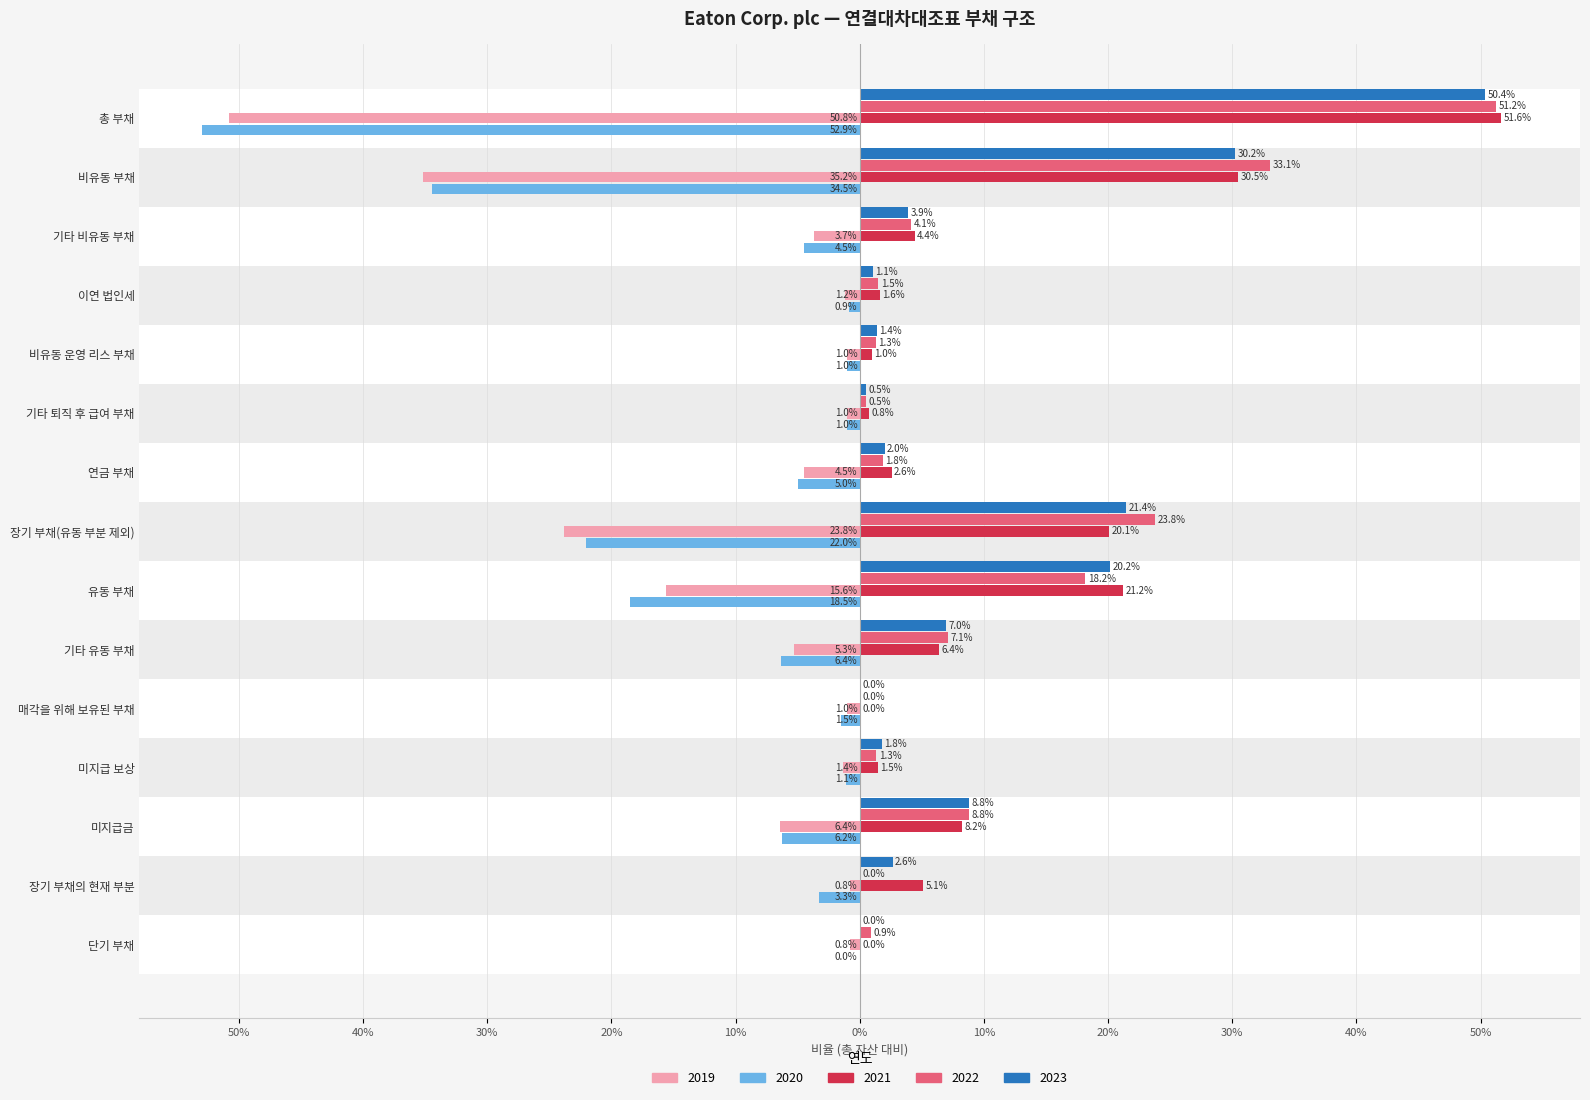

True or false: 2023 has a value of 0.0 at 장기 부채의 현재 부분.

False